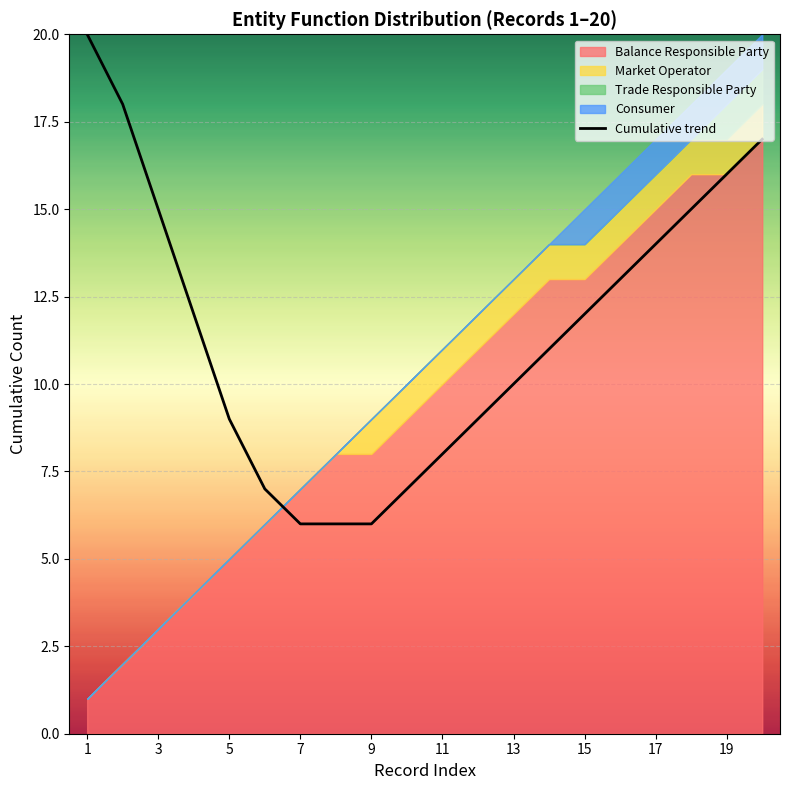

The value of Cumulative trend at 5 is 9. True or false?

True